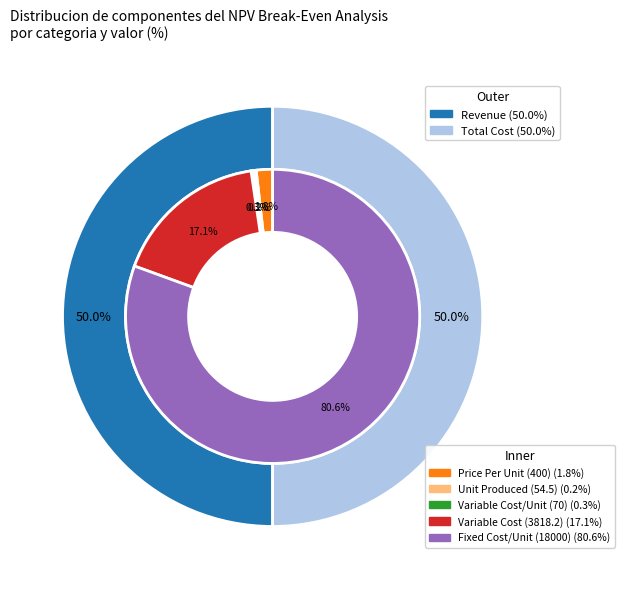

What is the change in value from Variable Cost/Unit to Total Cost?

+21748.2